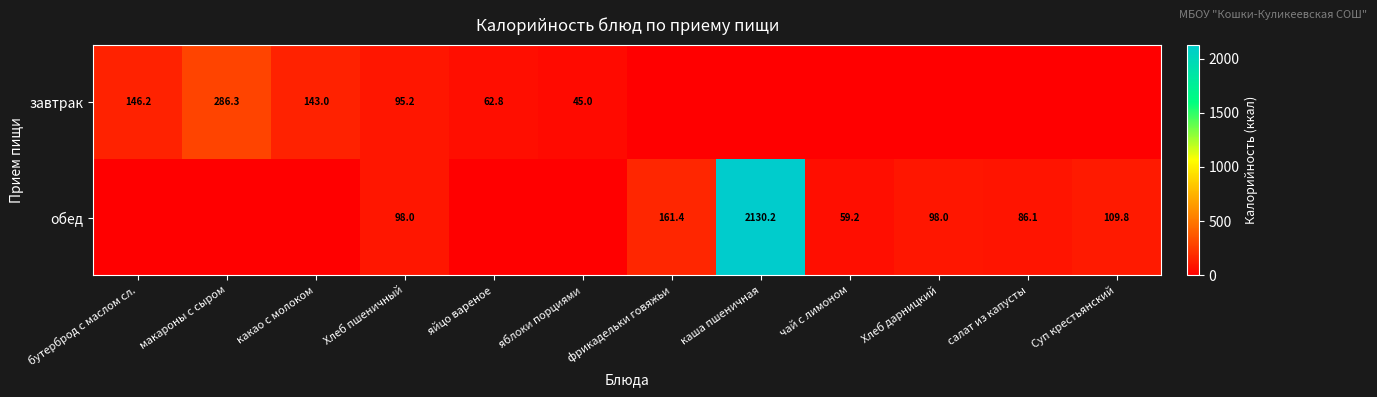

What is the difference between the обед values at Хлеб пшеничный and фрикадельки говяжьи?

63.4